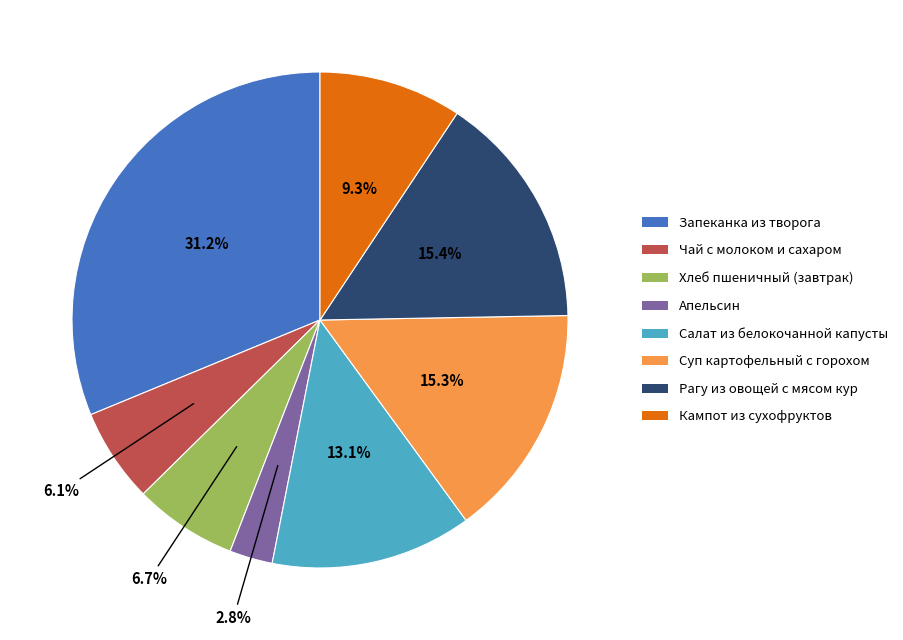

How many slices are in this pie chart?

8